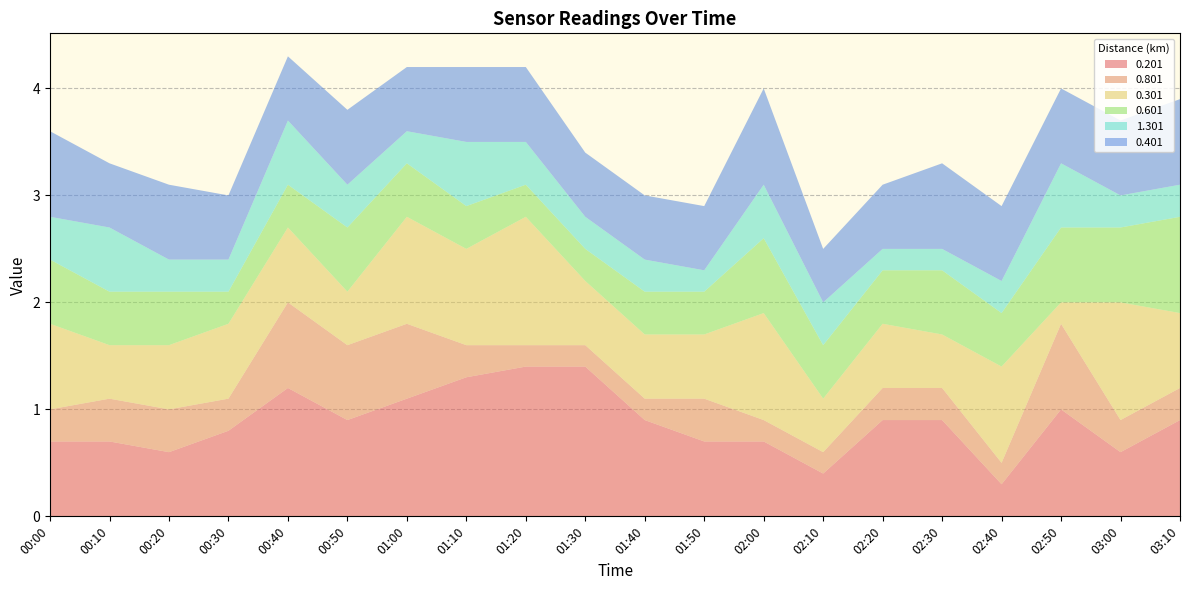

Reading left to right, transcribe all the data shown in this chart.

0.201: 0.7	0.7	0.6	0.8	1.2	0.9	1.1	1.3	1.4	1.4	0.9	0.7	0.7	0.4	0.9	0.9	0.3	1.0	0.6	0.9
0.801: 0.3	0.4	0.4	0.3	0.8	0.7	0.7	0.3	0.2	0.2	0.2	0.4	0.2	0.2	0.3	0.3	0.2	0.8	0.3	0.3
0.301: 0.8	0.5	0.6	0.7	0.7	0.5	1.0	0.9	1.2	0.6	0.6	0.6	1.0	0.5	0.6	0.5	0.9	0.2	1.1	0.7
0.601: 0.6	0.5	0.5	0.3	0.4	0.6	0.5	0.4	0.3	0.3	0.4	0.4	0.7	0.5	0.5	0.6	0.5	0.7	0.7	0.9
1.301: 0.4	0.6	0.3	0.3	0.6	0.4	0.3	0.6	0.4	0.3	0.3	0.2	0.5	0.4	0.2	0.2	0.3	0.6	0.3	0.3
0.401: 0.8	0.6	0.7	0.6	0.6	0.7	0.6	0.7	0.7	0.6	0.6	0.6	0.9	0.5	0.6	0.8	0.7	0.7	0.7	0.8